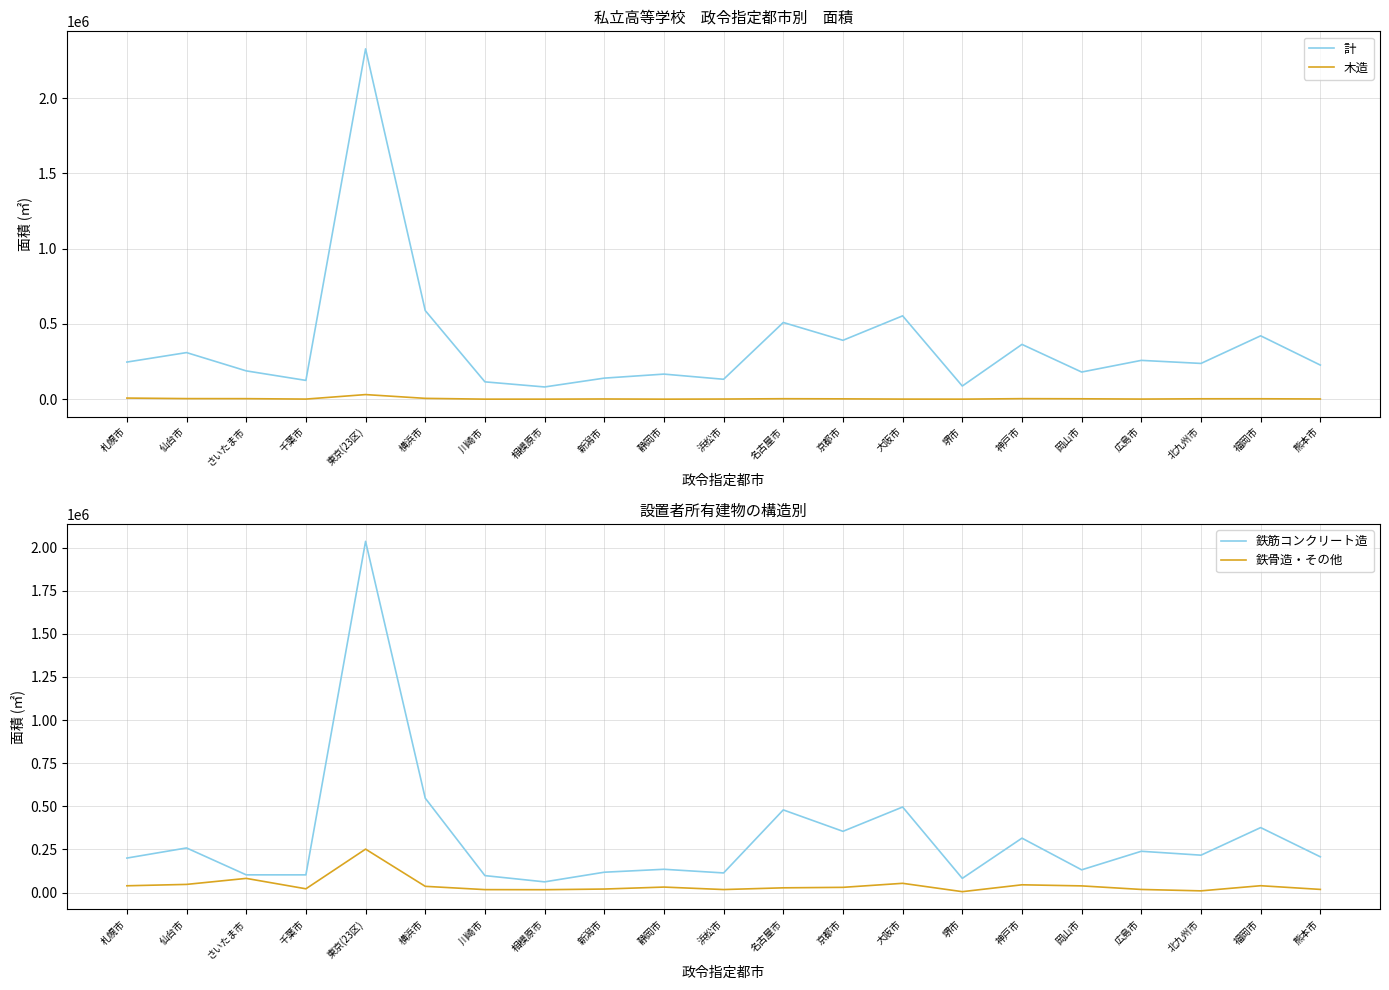

Which category has the highest value in the 鉄筋コンクリート造 series?

東京(23区)